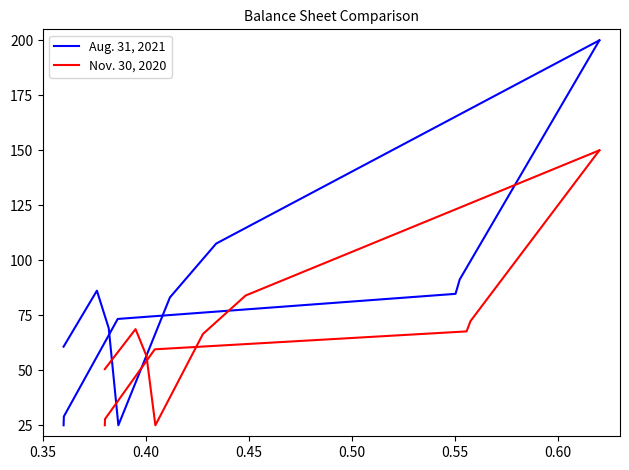

True or false: Aug. 31, 2021 and Nov. 30, 2020 cross at least once.

False